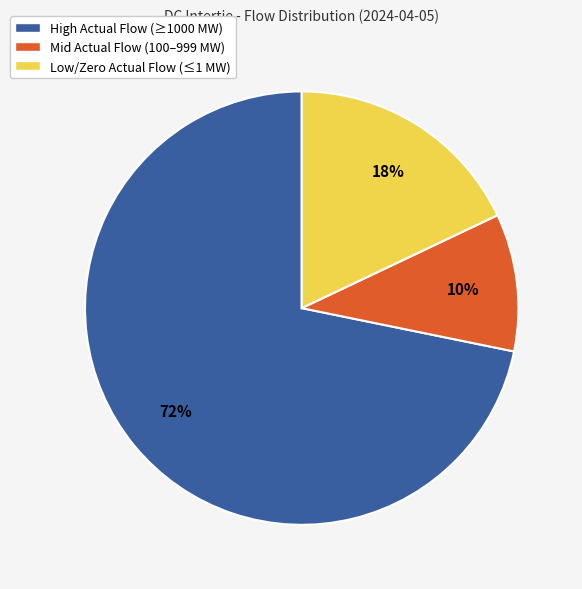

Count the number of slices in the pie.

3